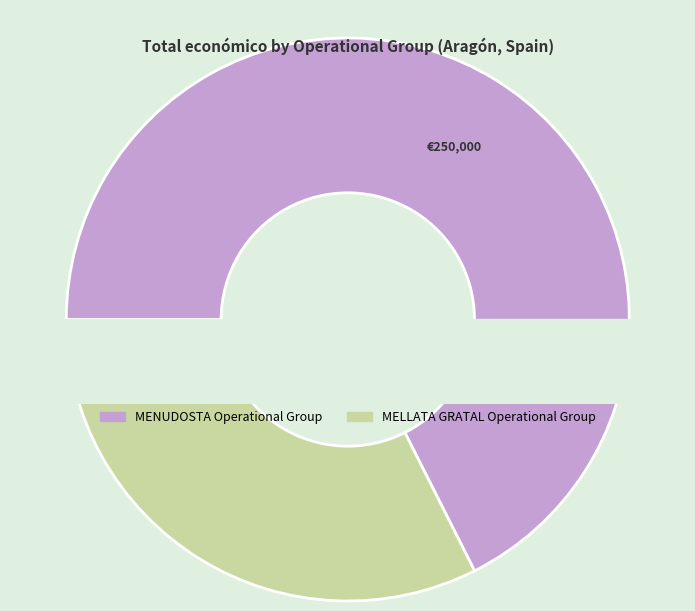

Which slice is the largest?

MENUDOSTA Operational Group